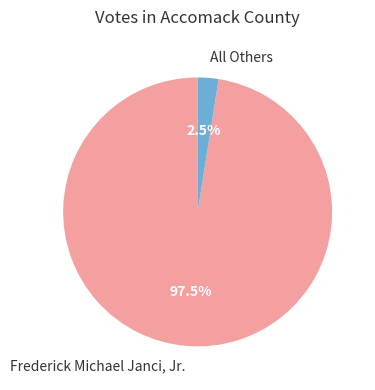

Which slice represents more than half of the pie?

Frederick Michael Janci, Jr.